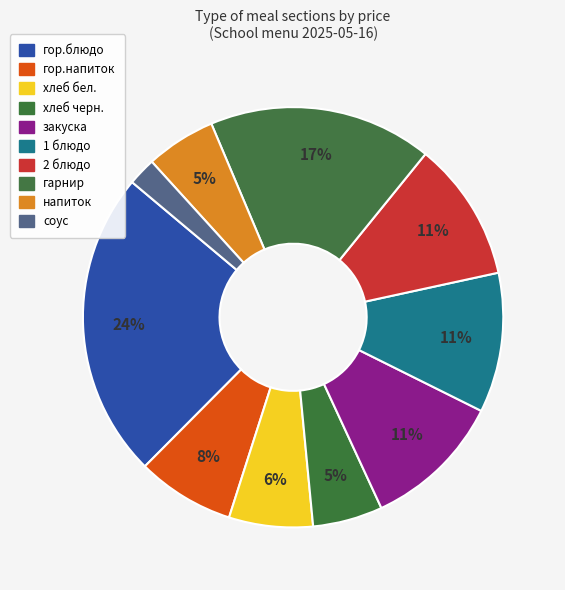

To the nearest percent, what is the combined percentage of напиток and гарнир?

23%